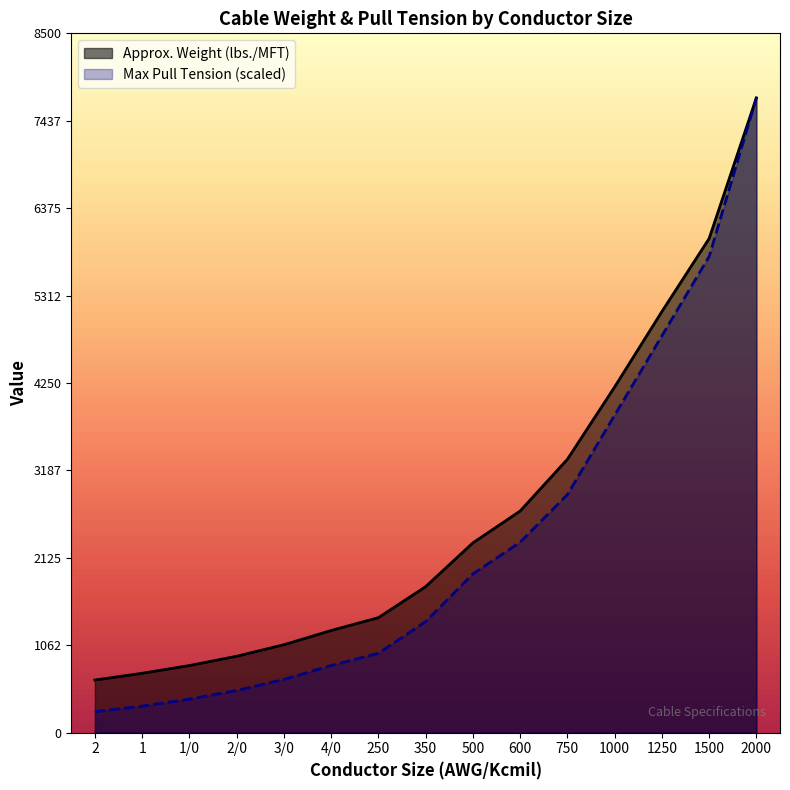

True or false: Approx. Weight (lbs./MFT) has more than 0 points higher than both neighbors.

False